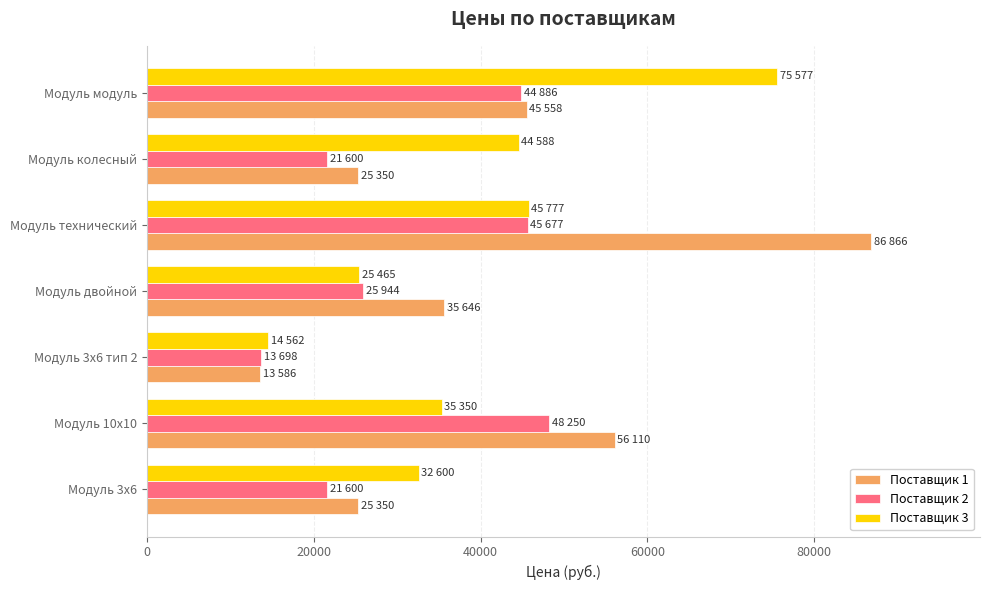

Which category has the lowest value in the Поставщик 1 series?

Модуль 3х6 тип 2